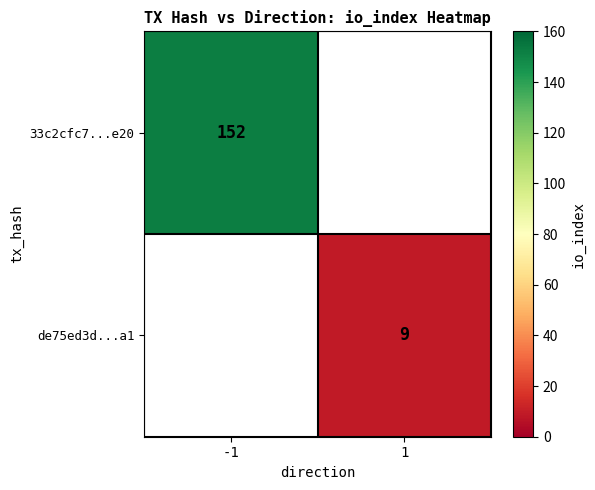

True or false: de75ed3d...a1 has a value of 9 at 1.

True